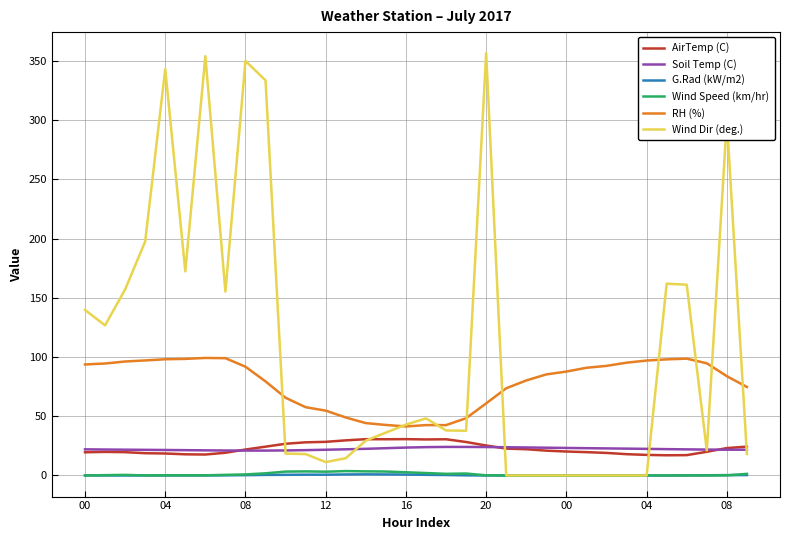

Which series has the largest range (max minus min)?

Wind Dir (deg.)